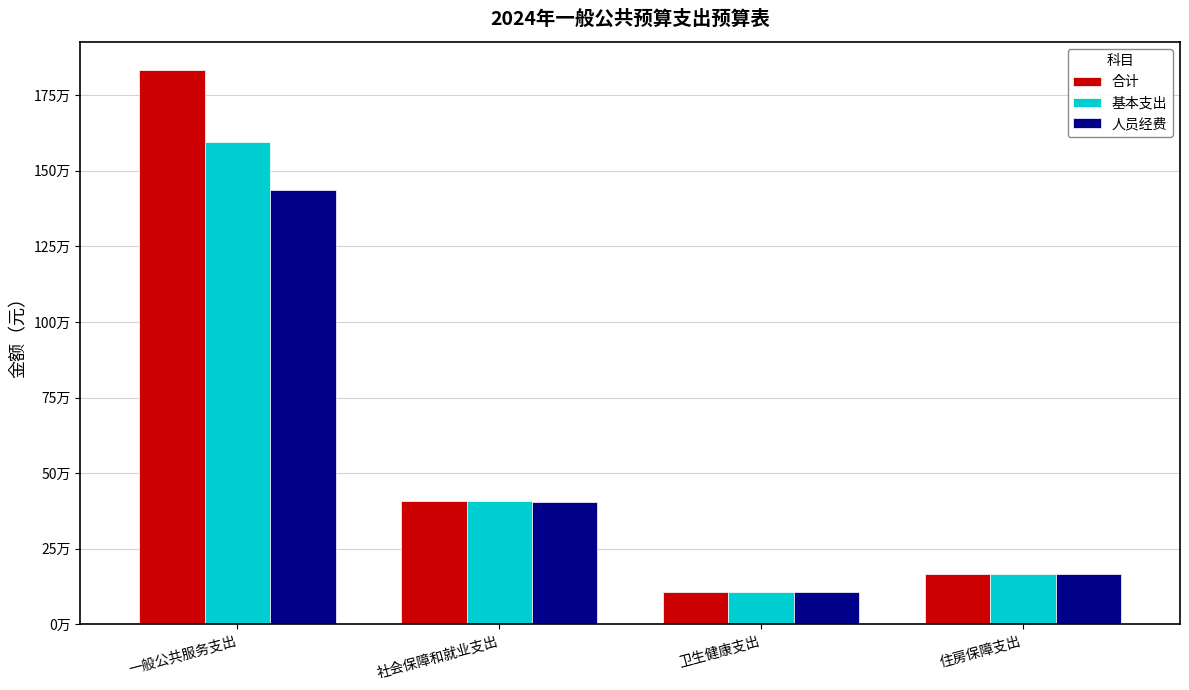

Does the chart contain any negative values?

No